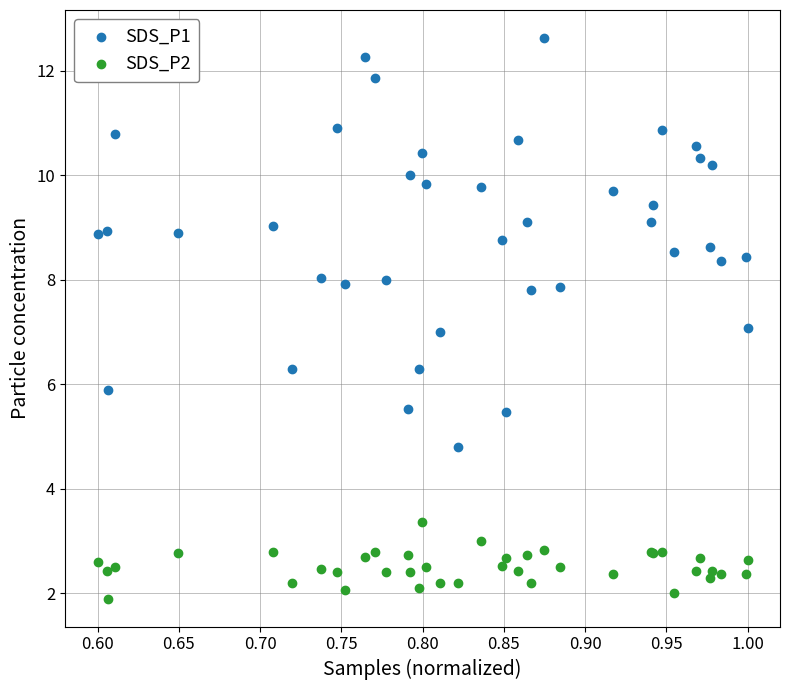

What are all the series names shown in the legend?

SDS_P1, SDS_P2